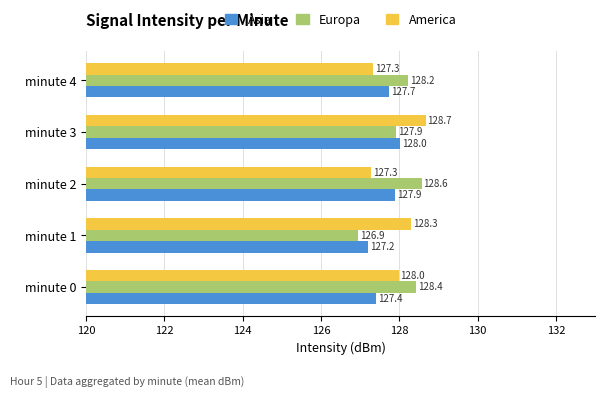

What is the difference between the Asia values at minute 3 and minute 1?

0.8